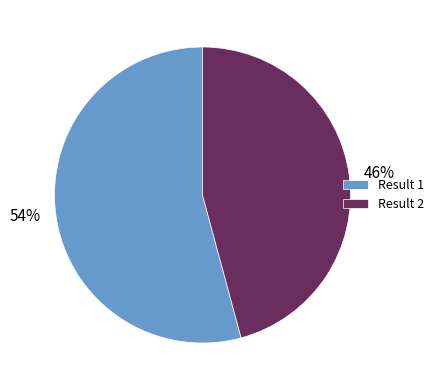

Does Result 2 account for over 50% of the chart?

No